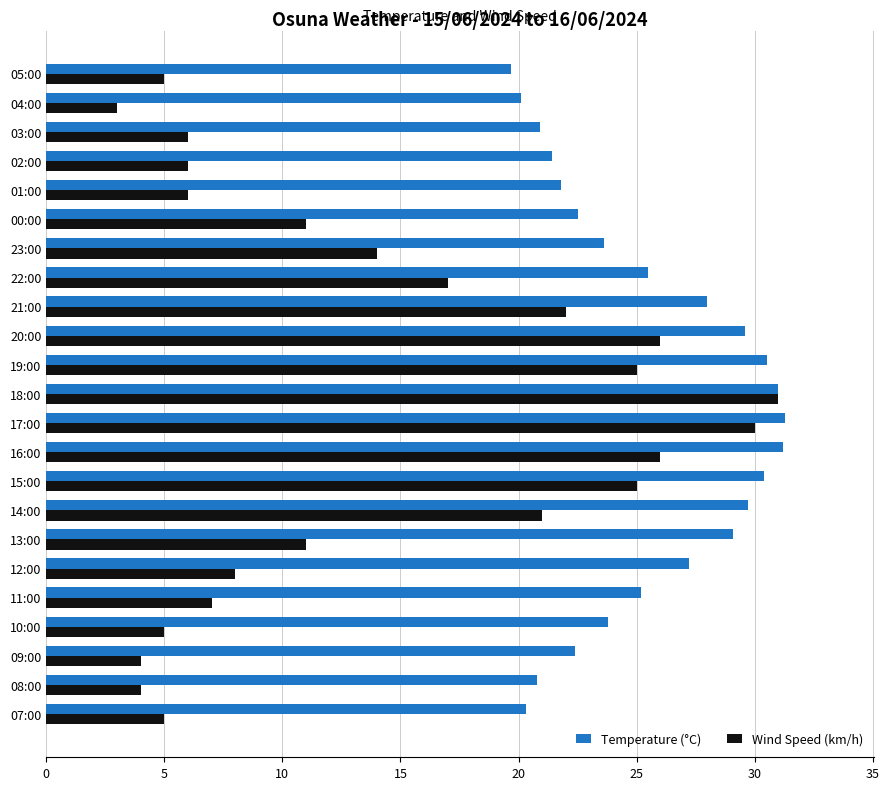

What is the difference between the maximum and minimum values in the Temperature (°C) series?

11.6